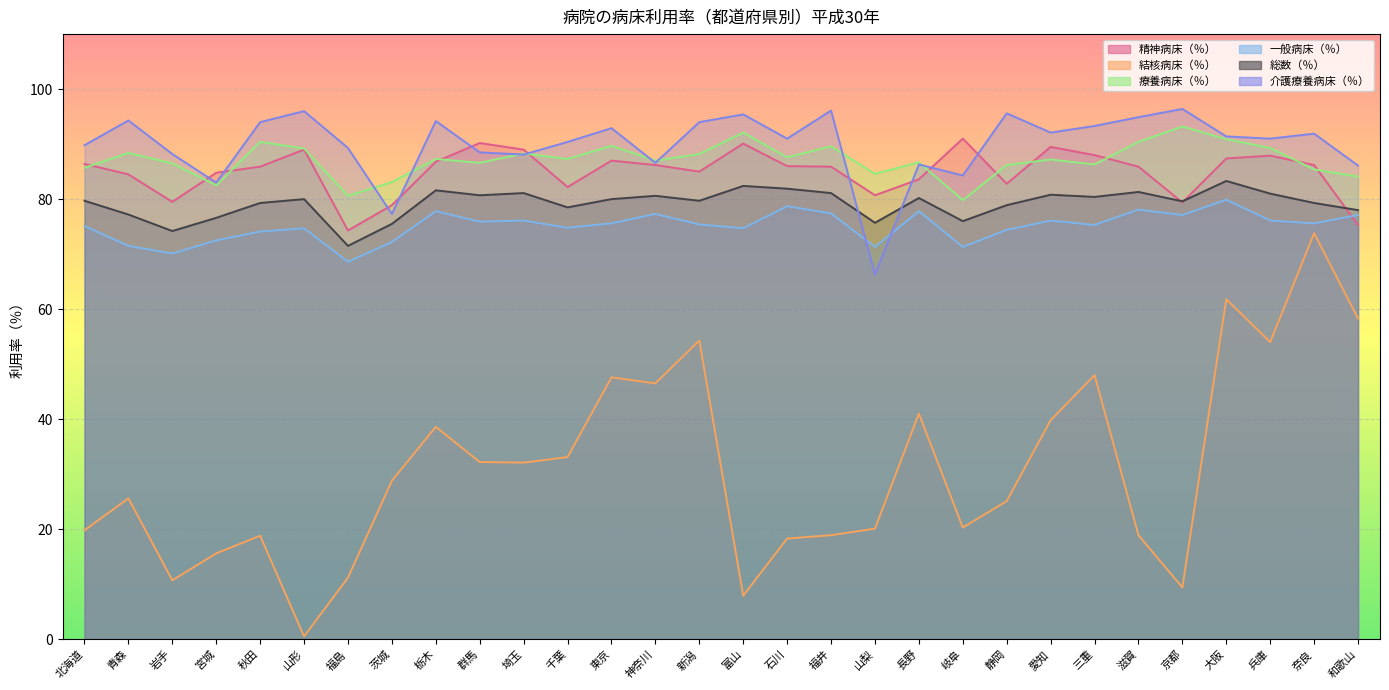

How many interior local valleys does the 精神病床（％） series have?

7